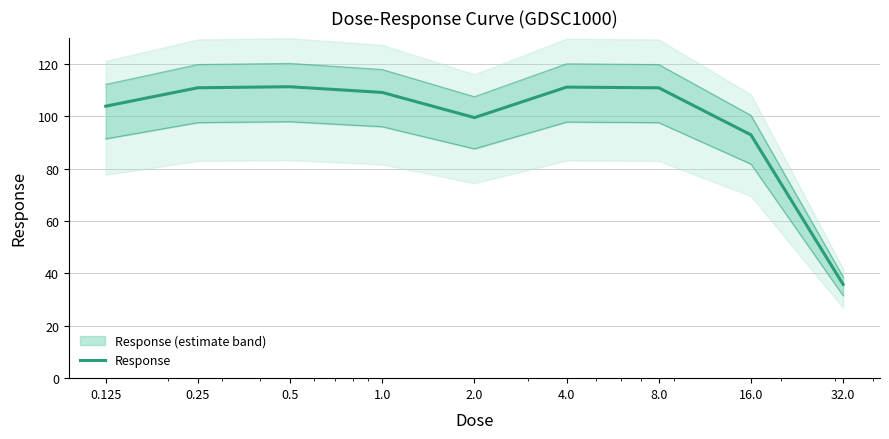

At which label does the data first exceed 109?

0.25